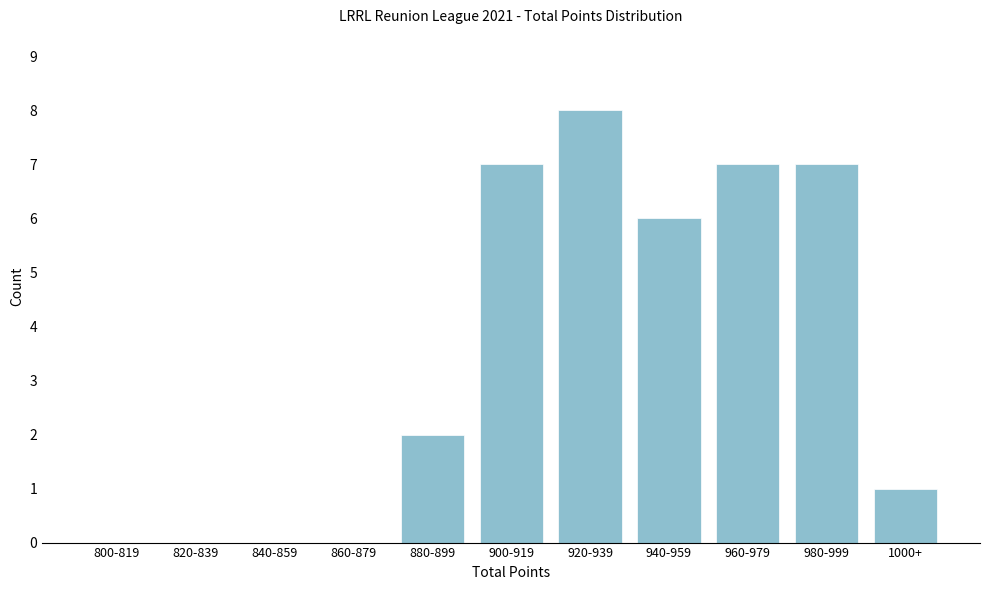

Reading right to left, extract all data points from this chart.

1000+=1	980-999=7	960-979=7	940-959=6	920-939=8	900-919=7	880-899=2	860-879=0	840-859=0	820-839=0	800-819=0